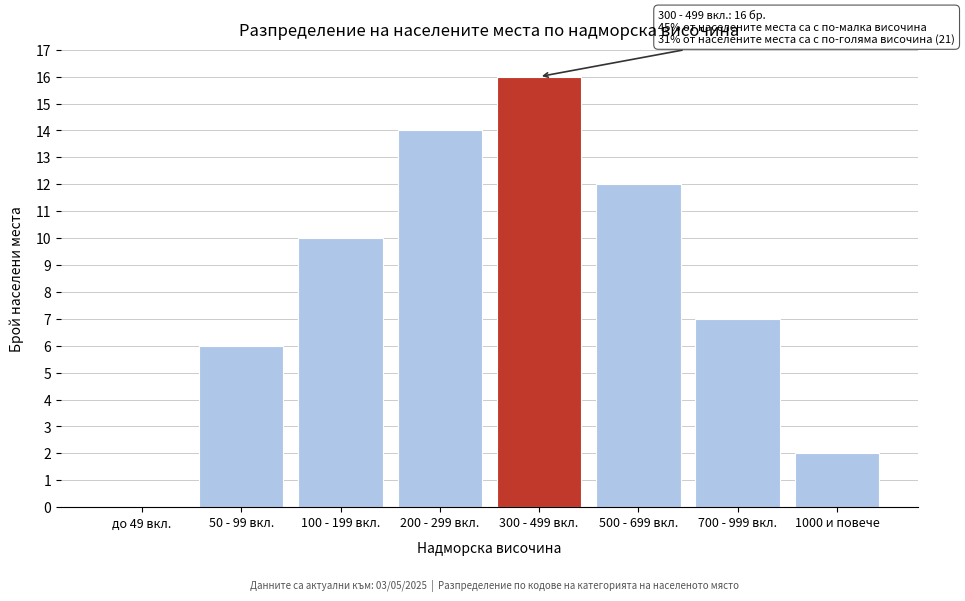

Reading left to right, extract all data points from this chart.

до 49 вкл.=0	50 - 99 вкл.=6	100 - 199 вкл.=10	200 - 299 вкл.=14	300 - 499 вкл.=16	500 - 699 вкл.=12	700 - 999 вкл.=7	1000 и повече=2